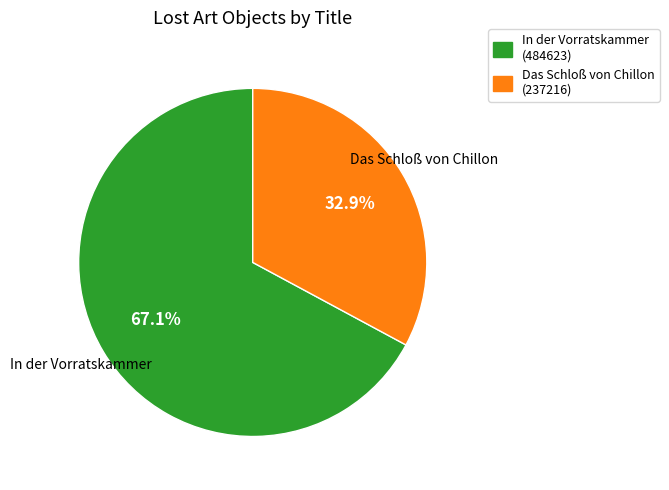

Does In der Vorratskammer account for over 50% of the chart?

Yes